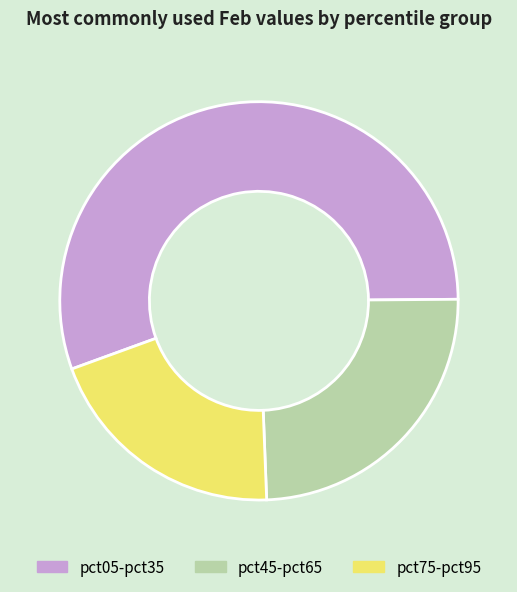

Does any single category account for the majority?

Yes